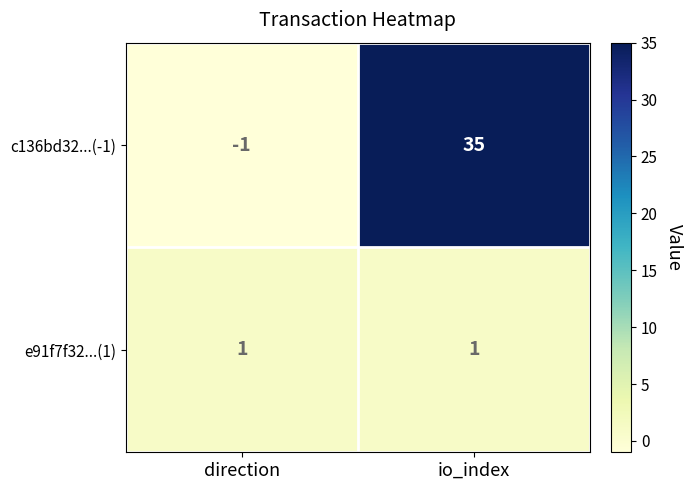

At which label does c136bd32...(-1) reach its peak?

io_index